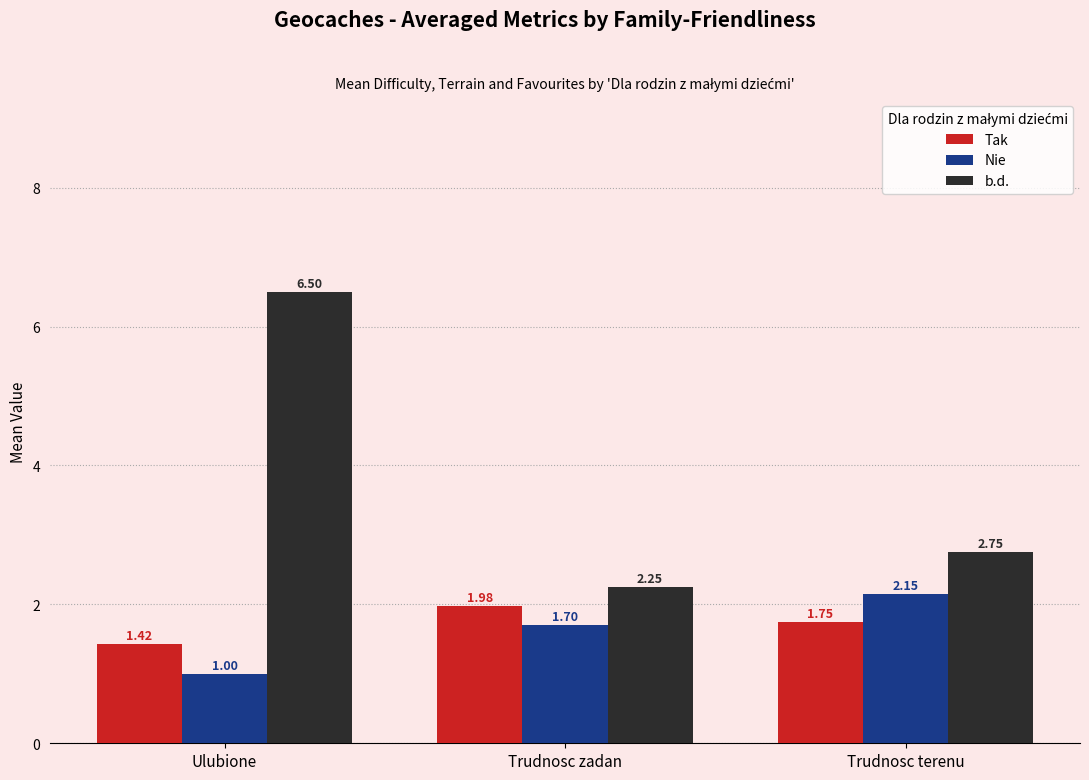

Which category has the lowest value in the Tak series?

Ulubione